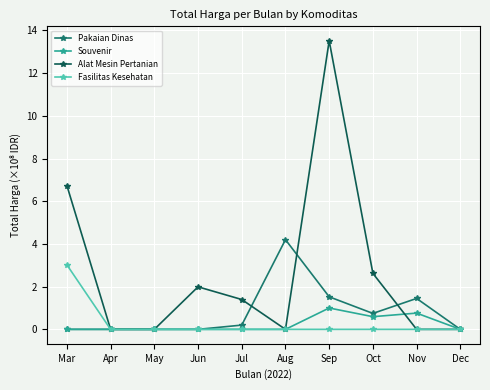

At how many categories does at least one series exceed 10?

1